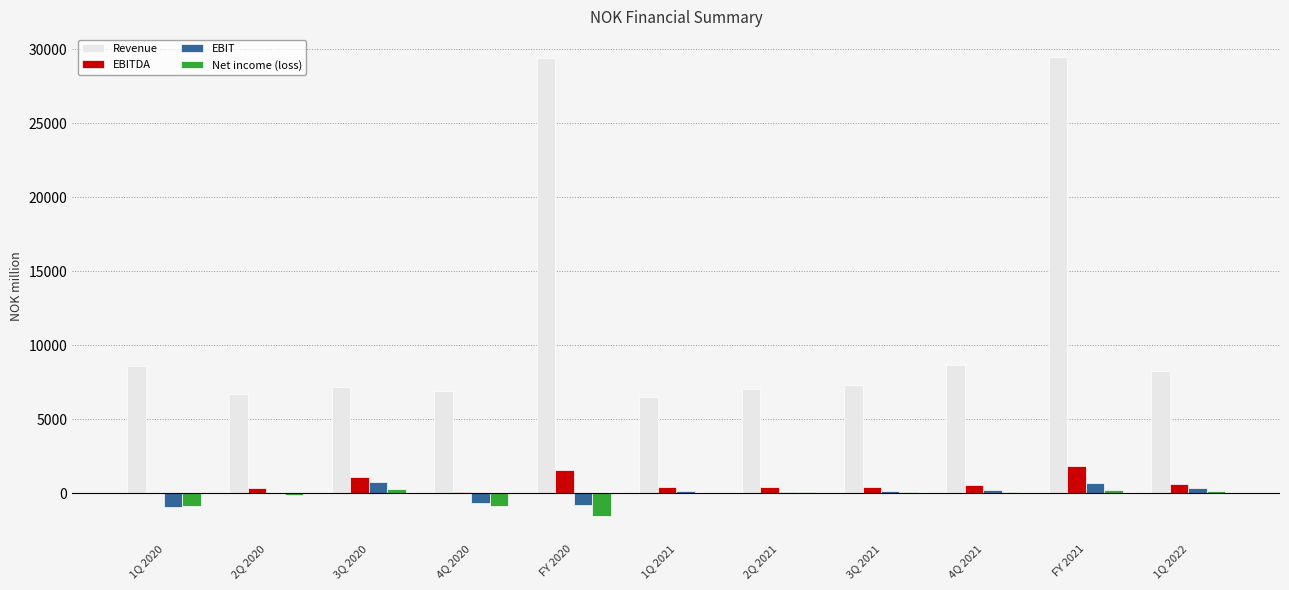

Where is Revenue nearest to the value 17971?

4Q 2021